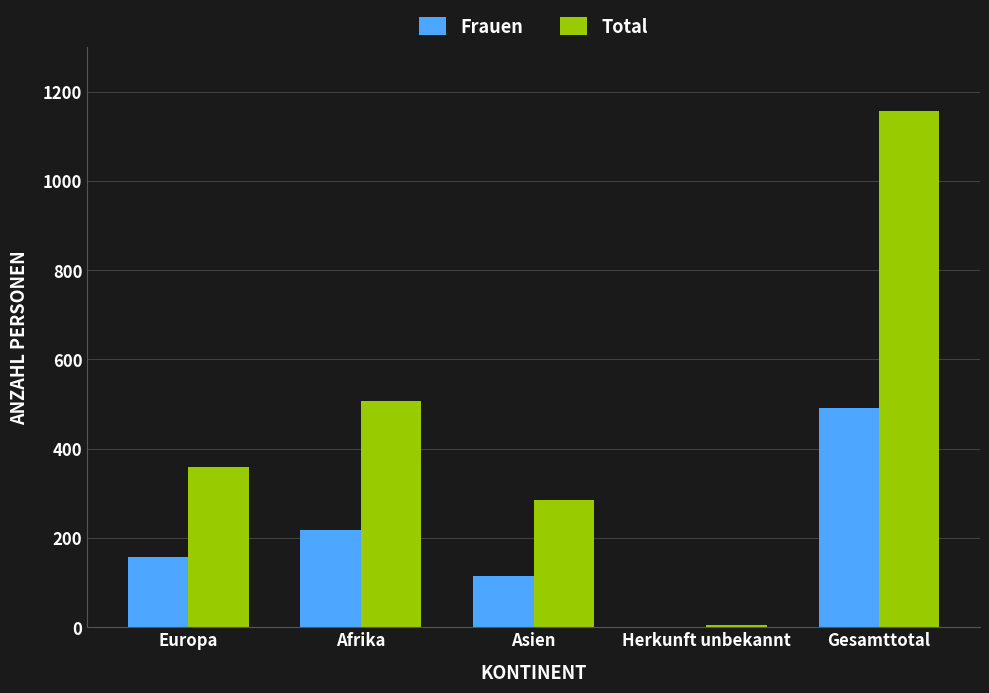

Does the chart contain stacked bars?

No